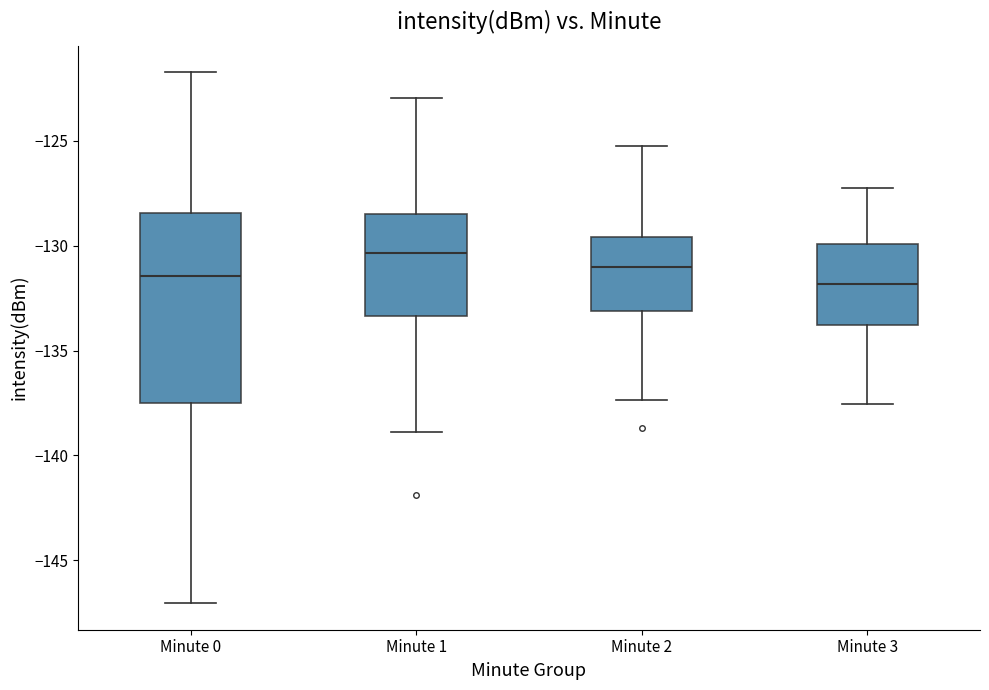

Where does the lower whisker of the box for Minute 3 end on the y-axis? The values are not printed on the chart, so give them approximately, as read against the axis.

-137.5